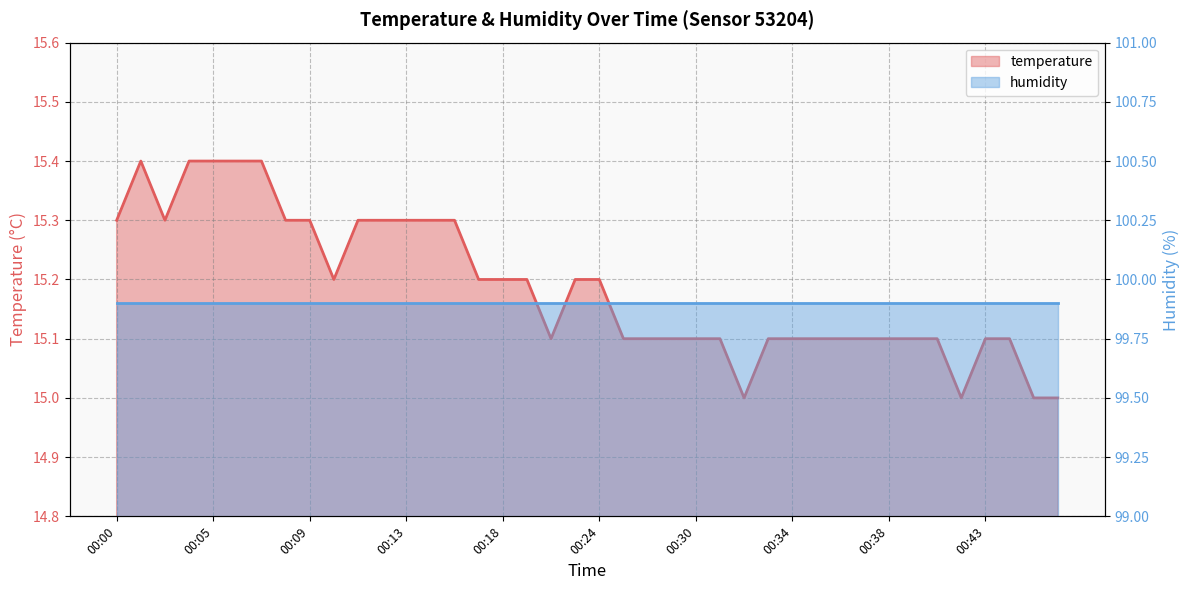

Reading left to right, what are all the values shown in this chart?

15.3	15.4	15.3	15.4	15.4	15.4	15.4	15.3	15.3	15.2	15.3	15.3	15.3	15.3	15.3	15.2	15.2	15.2	15.1	15.2	15.2	15.1	15.1	15.1	15.1	15.1	15.0	15.1	15.1	15.1	15.1	15.1	15.1	15.1	15.1	15.0	15.1	15.1	15.0	15.0